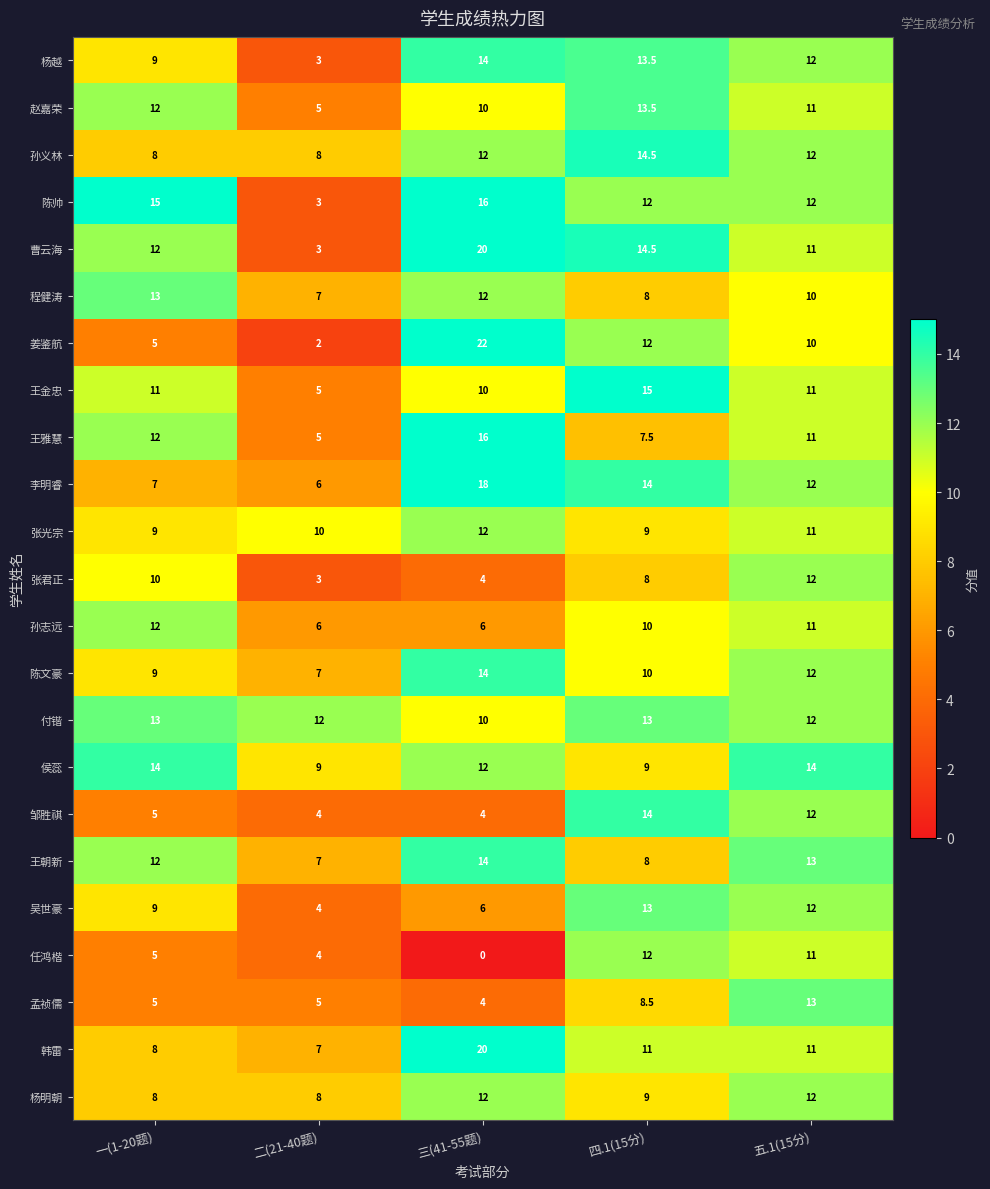

How many data points does each series have?

5